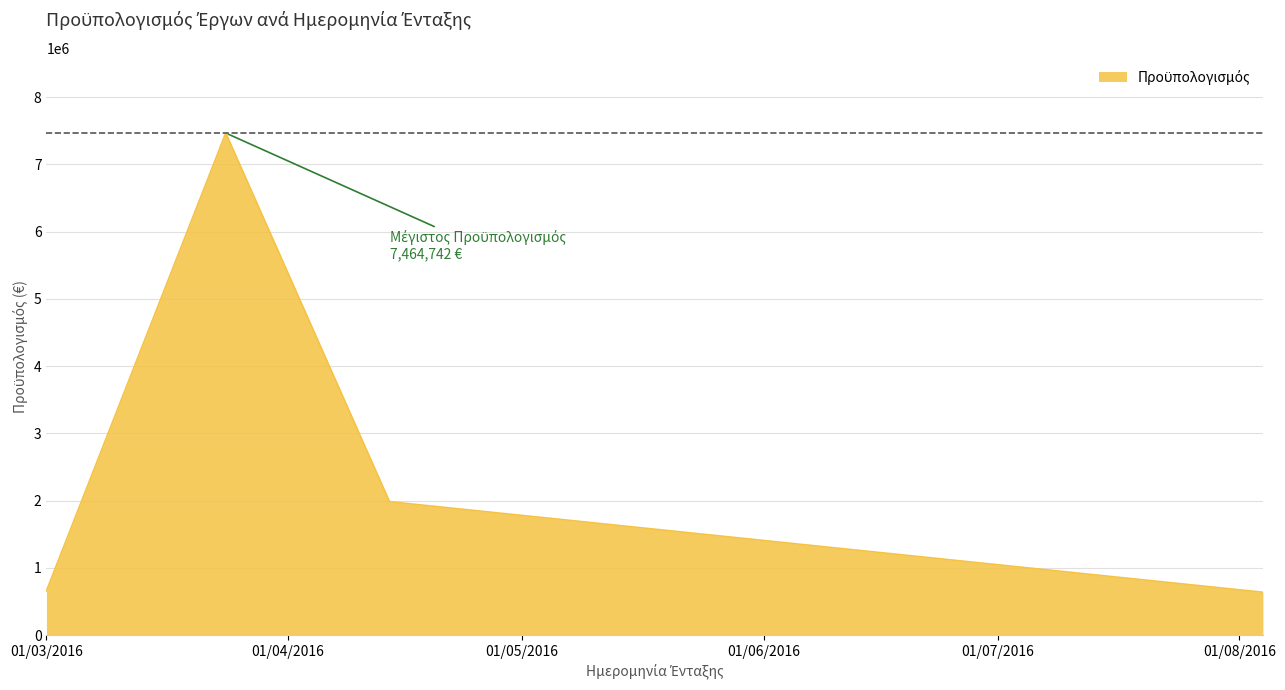

True or false: the data has more than 1 interior local peaks.

False